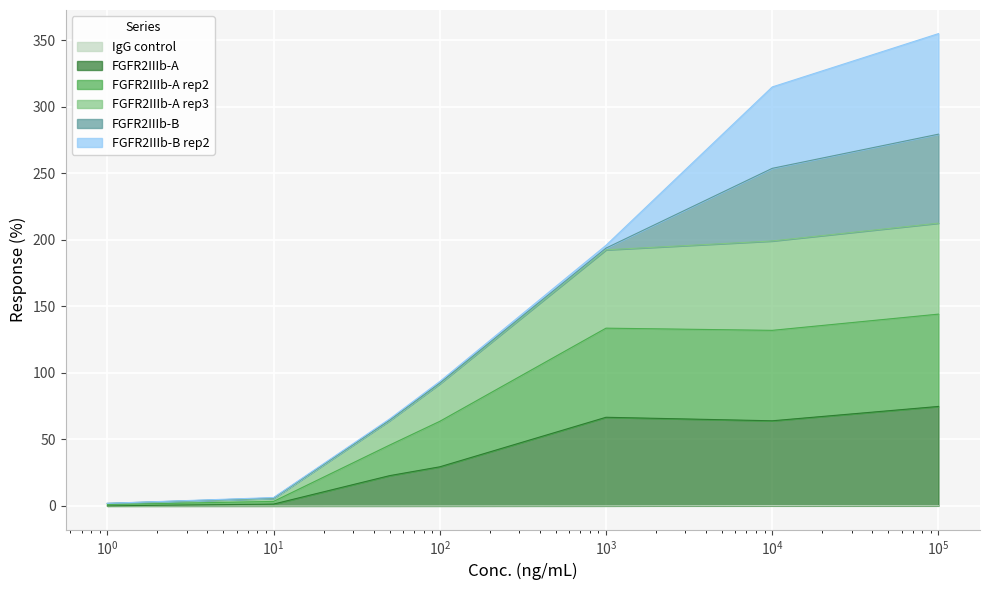

Does the chart display data point markers on the line(s)?

No